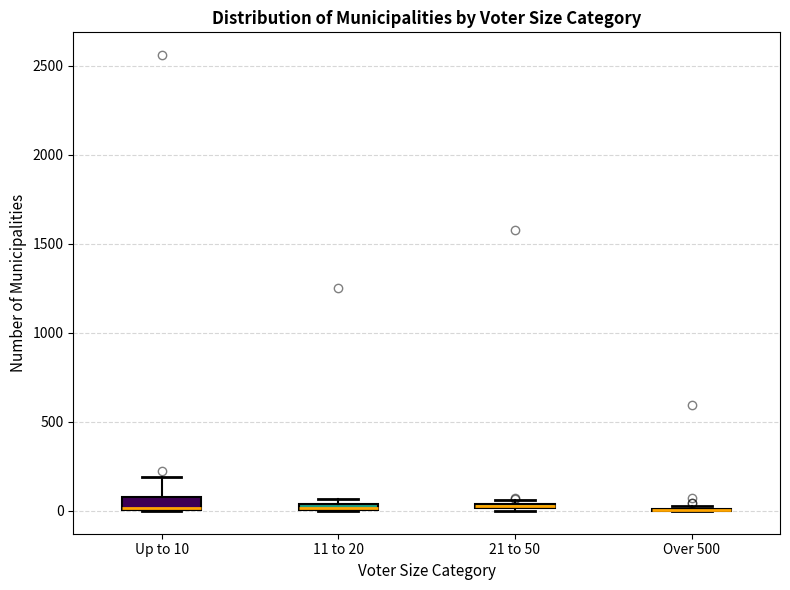

Where is the lower edge of the box for 21 to 50 on the y-axis? The values are not printed on the chart, so give them approximately, as read against the axis.

0